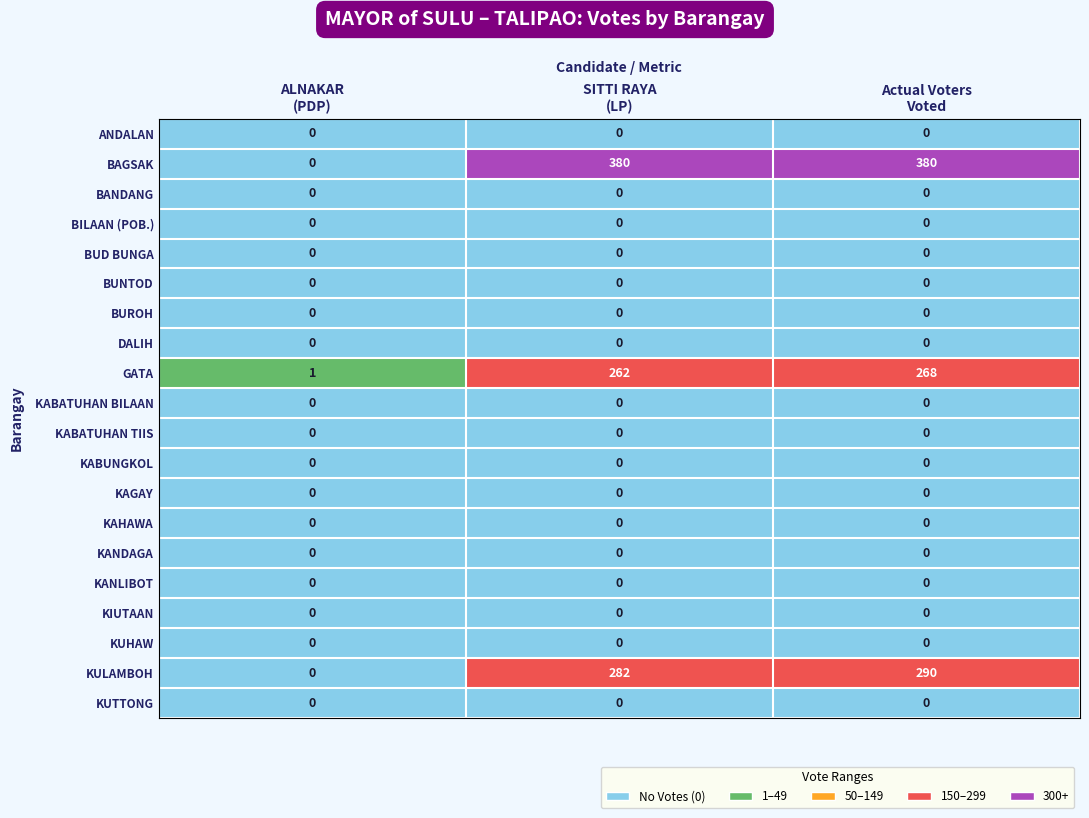

Which series has the largest range (max minus min)?

BAGSAK